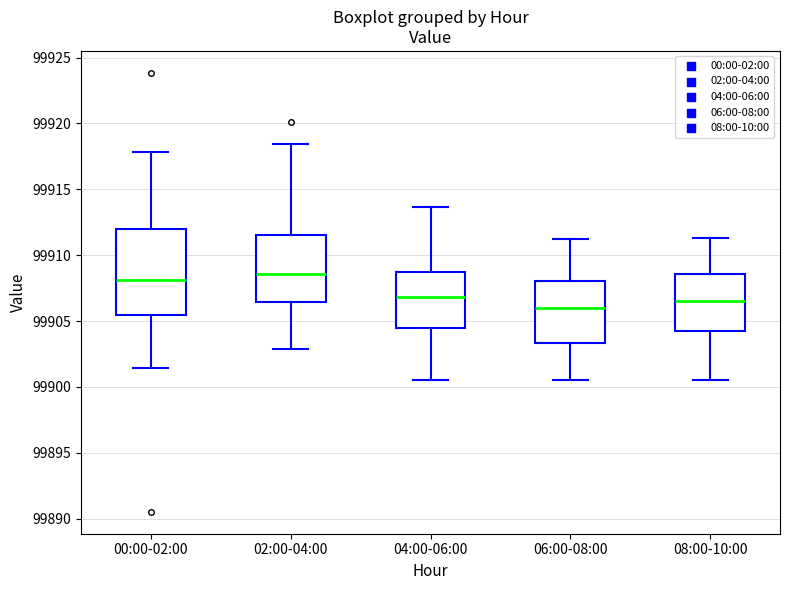

Where is the upper edge of the box for 04:00-06:00 on the y-axis? The values are not printed on the chart, so give them approximately, as read against the axis.

99908.5